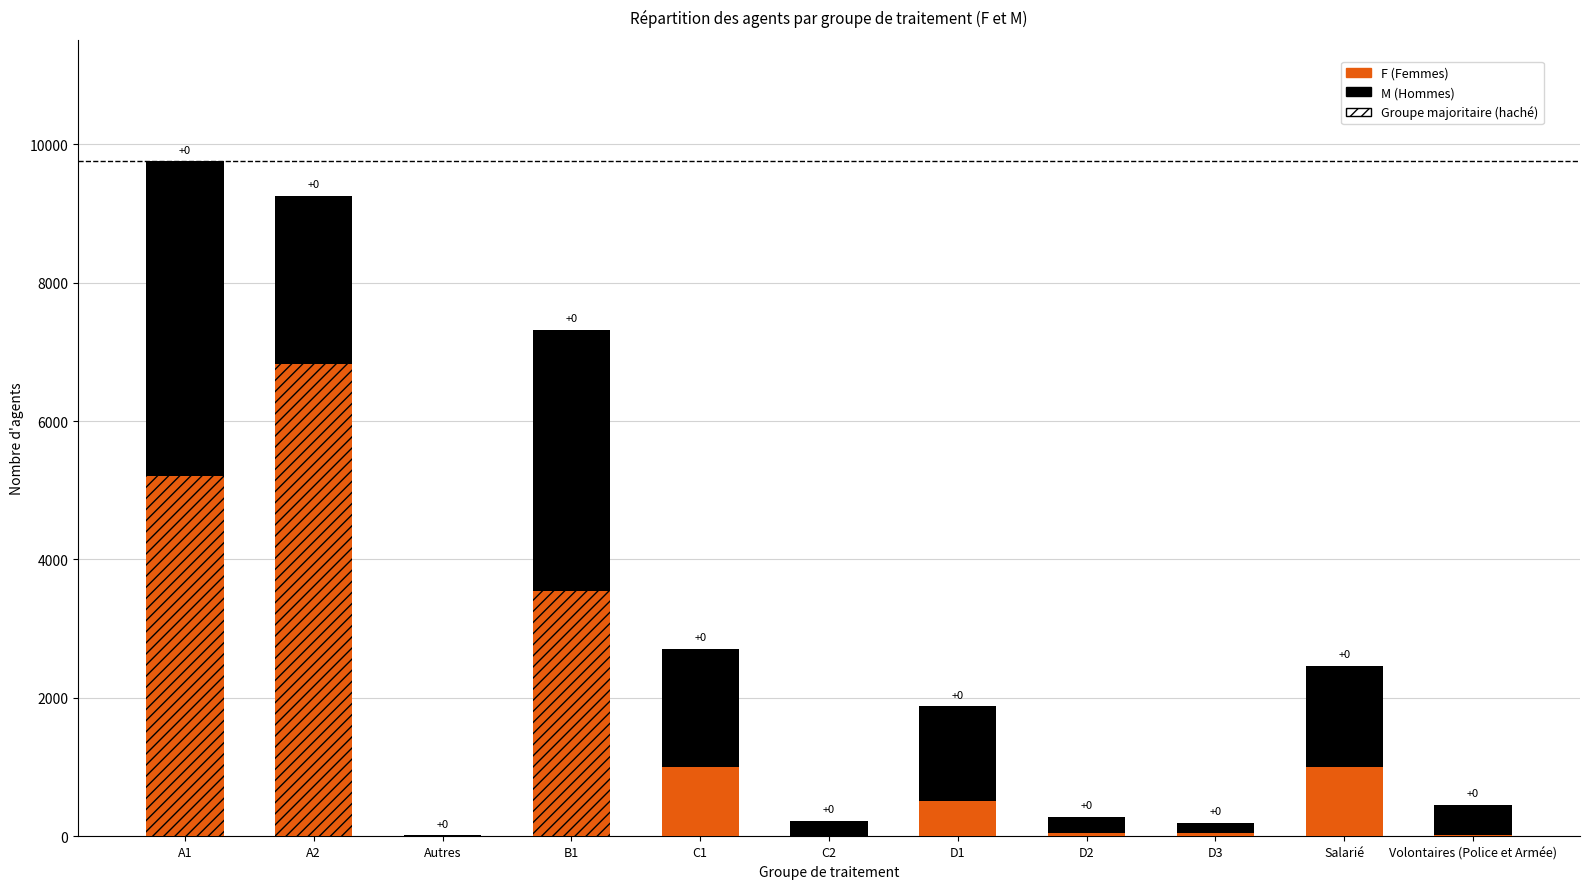

Rank the series at Autres from lowest to highest value.

F, M (Candidate Excluded equivalent)